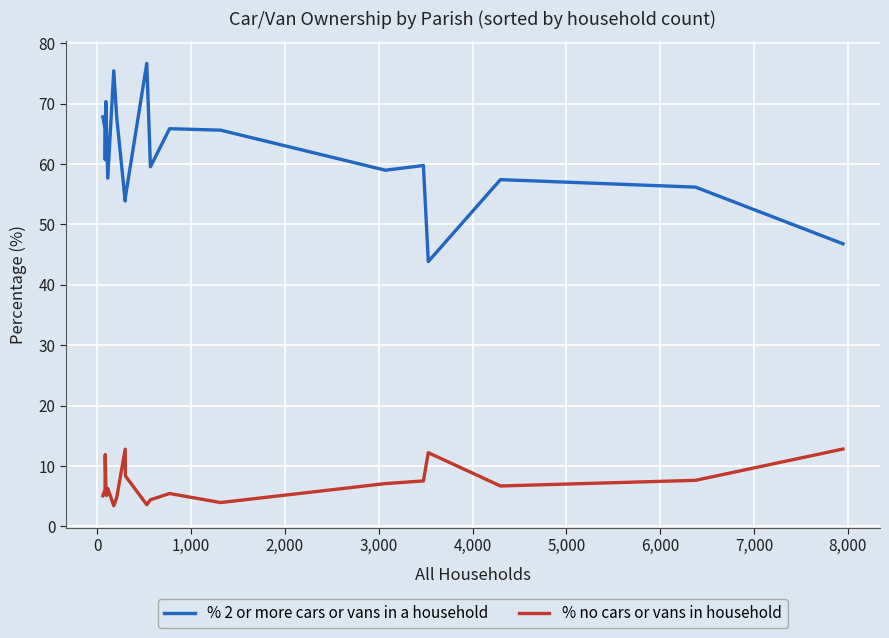

Which series has the largest total across all categories?

% 2 or more cars or vans in a household